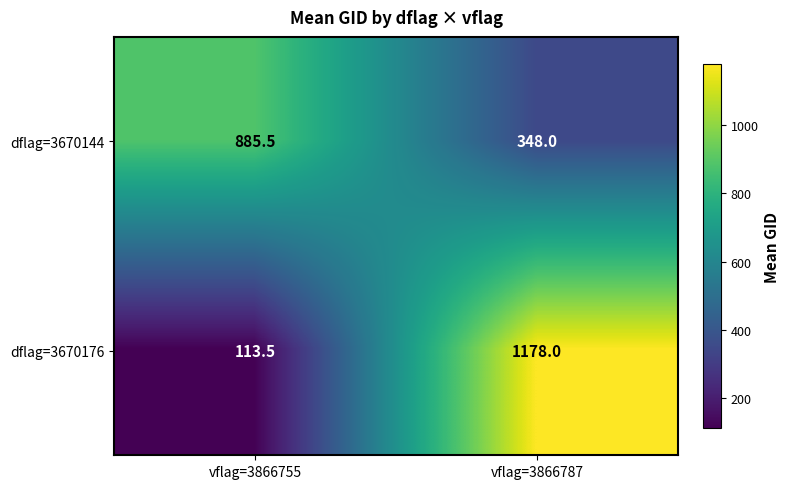

What is the sum of all dflag=3670144 values?

1233.5